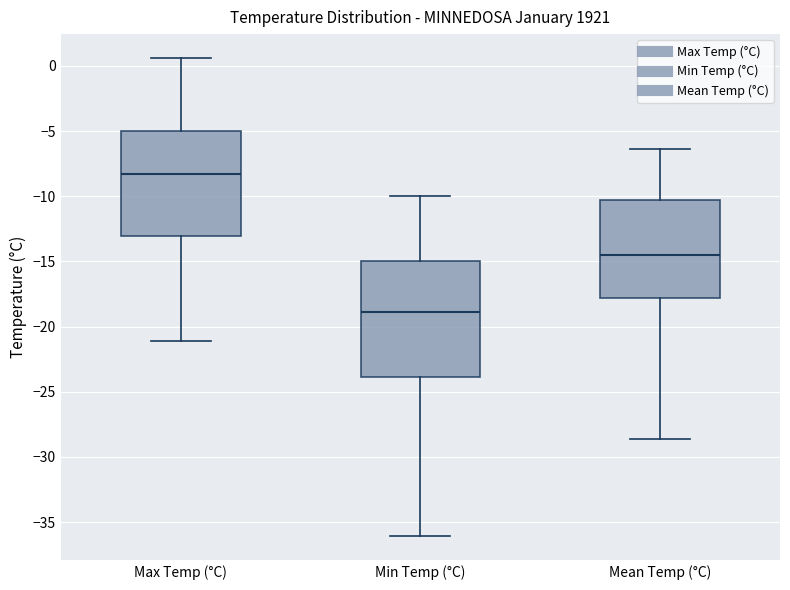

Which box's median line is the lowest?

Min Temp (°C)